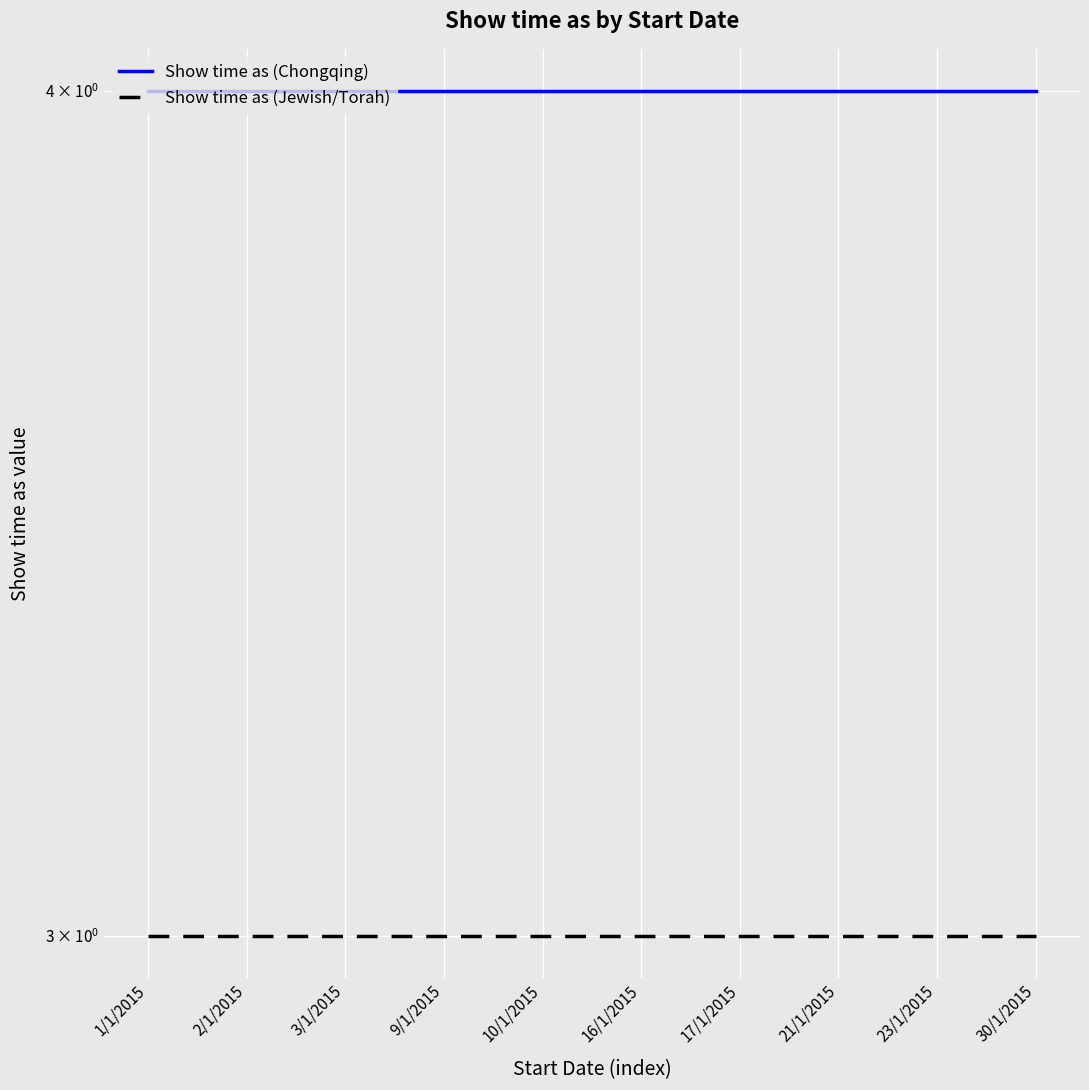

Which category has the highest value across all series?

1/1/2015